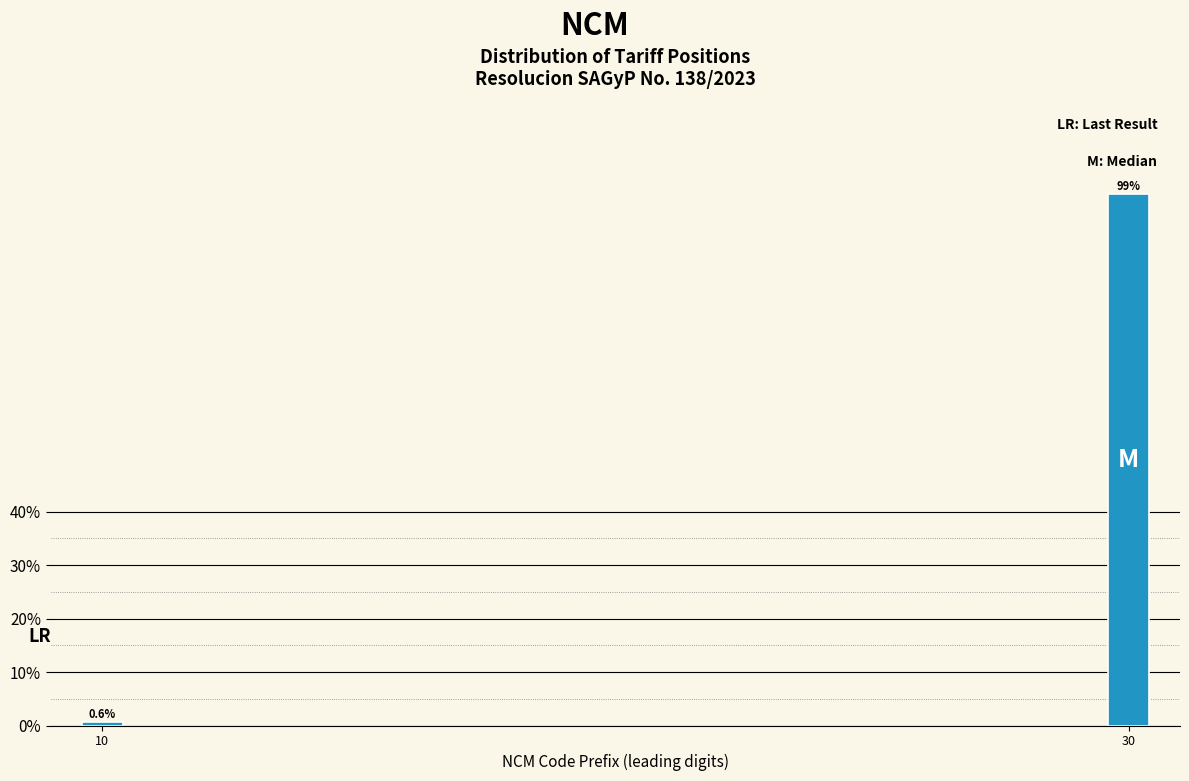

Reading right to left, transcribe all the data shown in this chart.

30=99.4	10=0.6